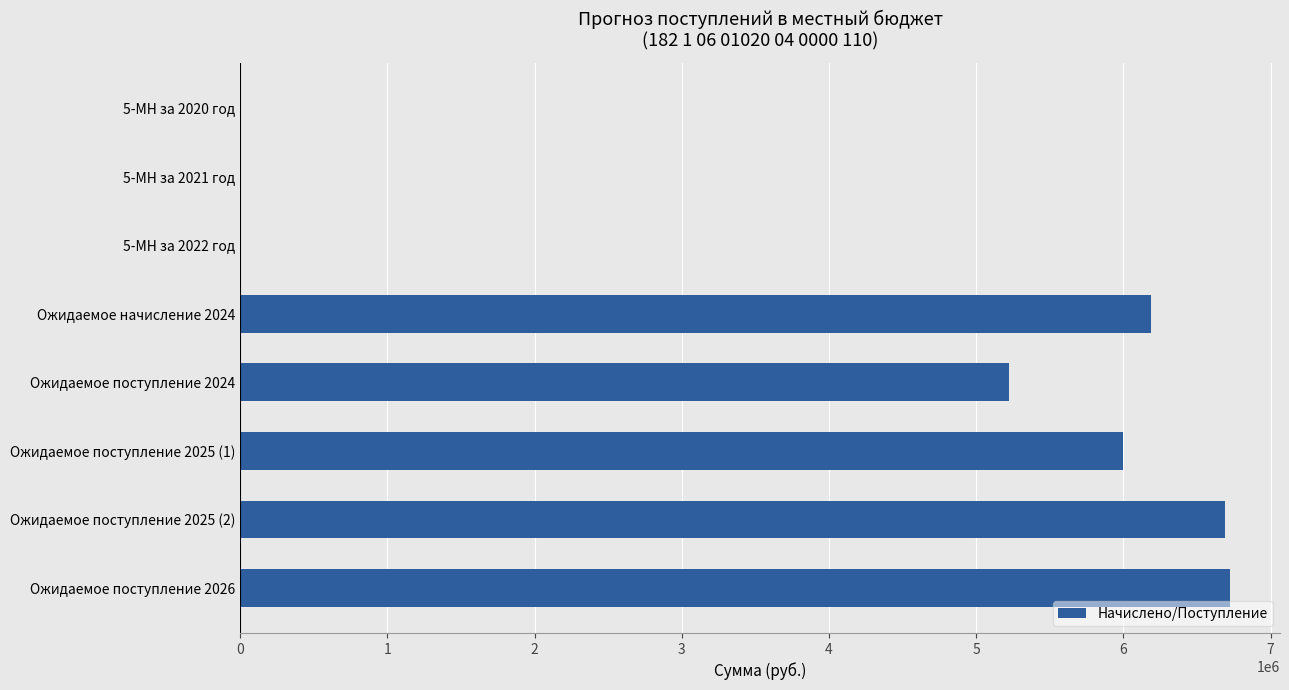

What is the change in value from Ожидаемое поступление 2024 to Ожидаемое начисление 2024?

+961000